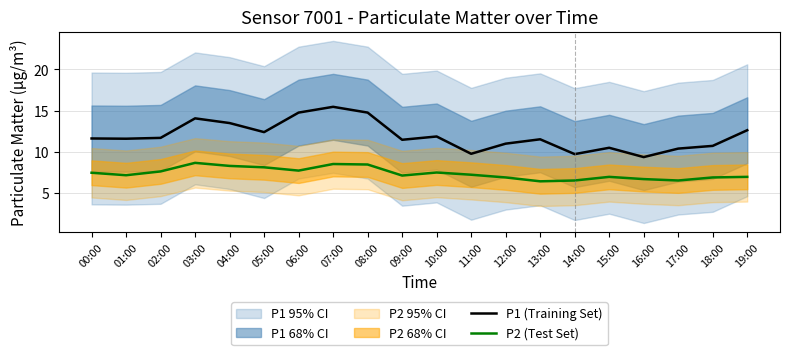

What are all the series names shown in the legend?

P1 (Training Set), P2 (Test Set)